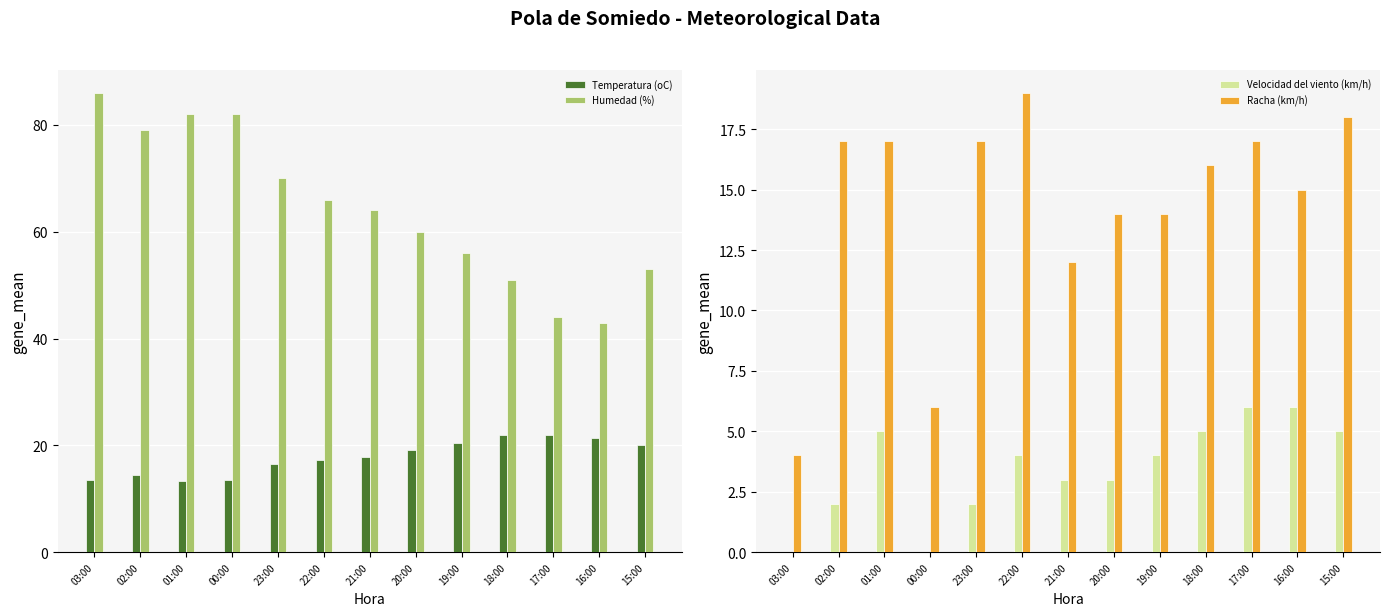

What is the label of the 5th bar from the left?

23:00